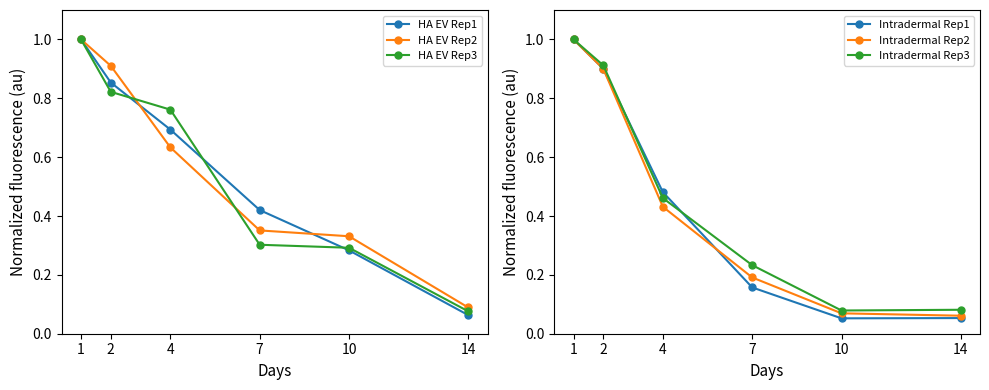

How many intersections are there between Intradermal Rep3 and HA EV Rep2?

1